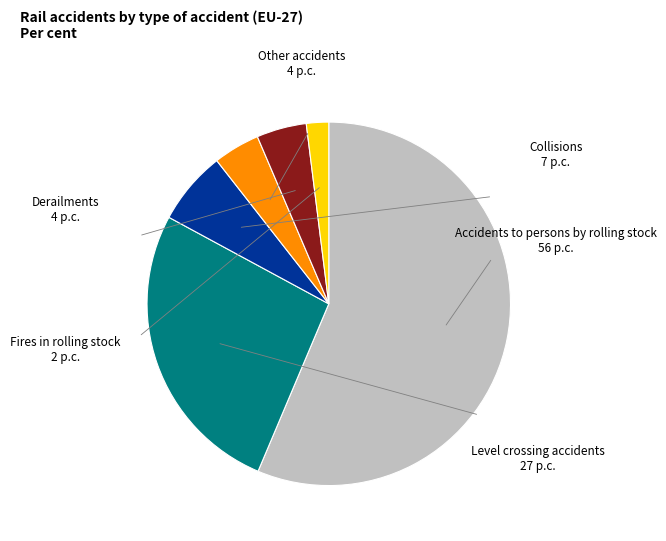

How many segments does this pie chart have?

6